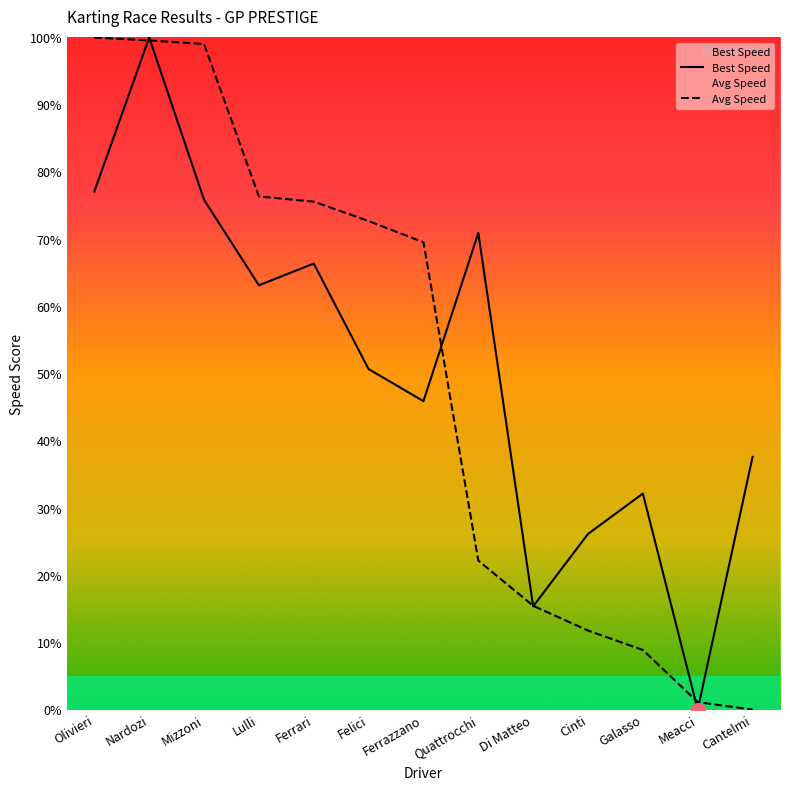

Does the chart have visible grid lines?

No